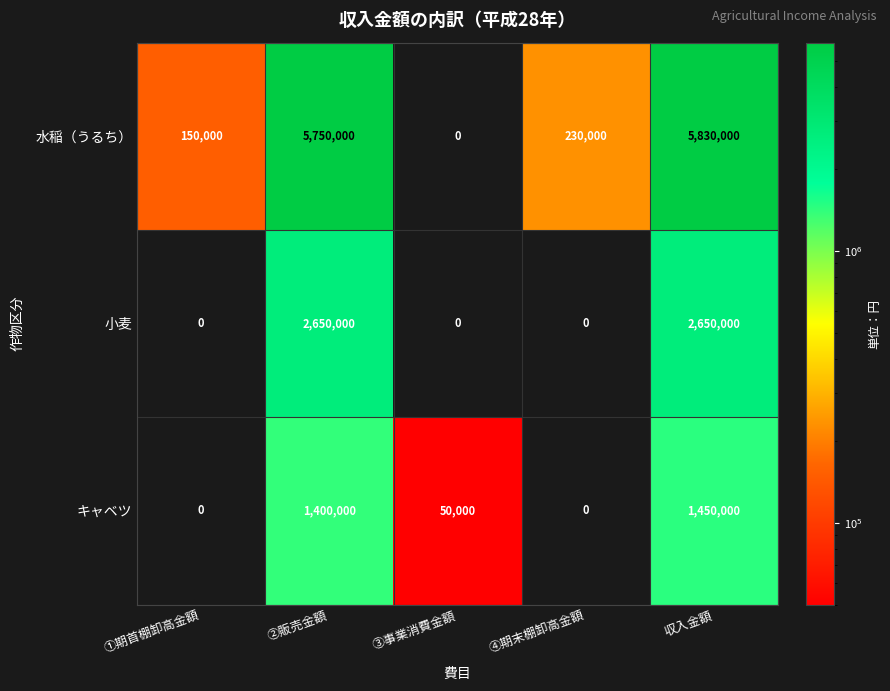

What is the difference between the second highest and minimum values in the 水稲（うるち） series?

5750000